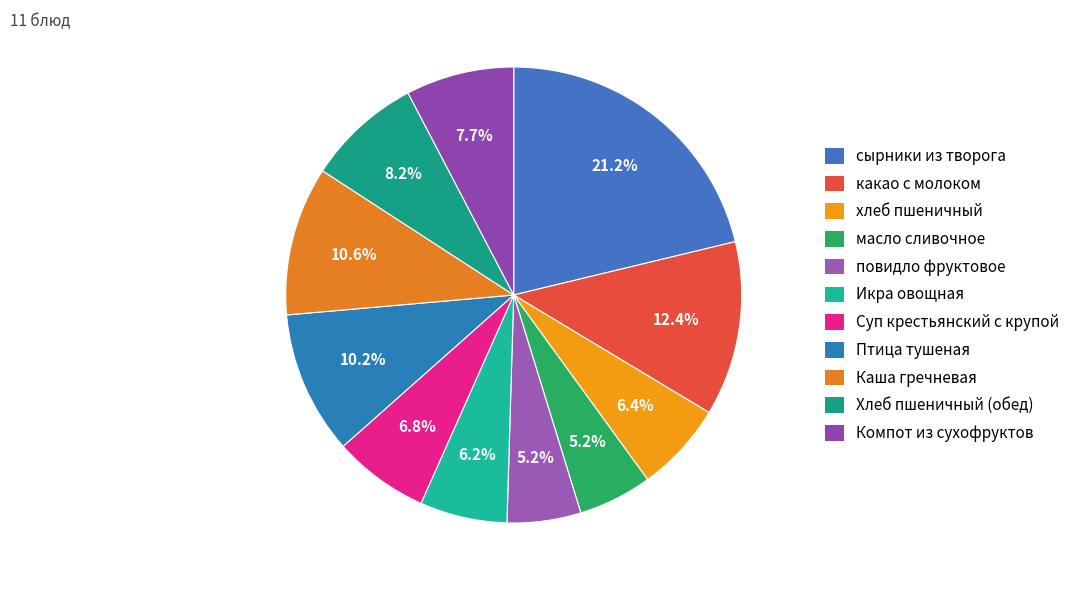

What is the largest slice in the pie chart?

сырники из творога